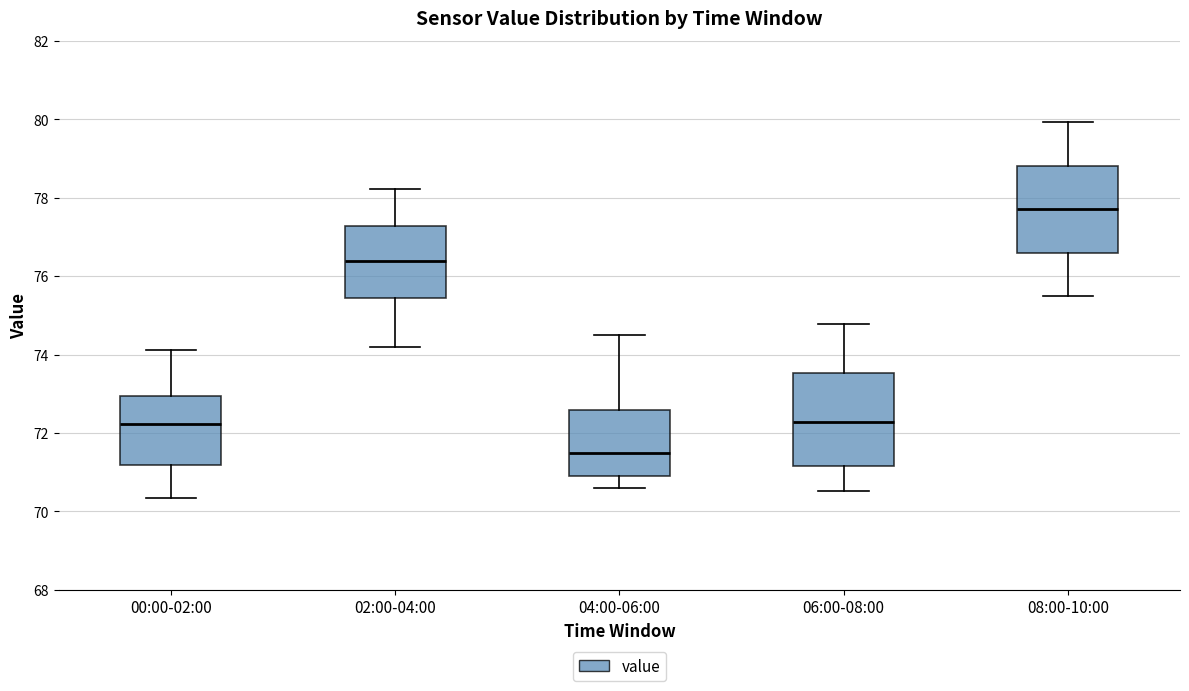

Reading left to right, read every box against the y-axis: the position of its median line, the range the box covers, and the ends of its whiskers. The values are not printed on the chart, so give them approximately, as read against the axis.

00:00-02:00: median 72.2, box 71.2 to 73.0, whiskers 70.4 to 74.2
02:00-04:00: median 76.4, box 75.4 to 77.2, whiskers 74.2 to 78.2
04:00-06:00: median 71.4, box 71.0 to 72.6, whiskers 70.6 to 74.6
06:00-08:00: median 72.2, box 71.2 to 73.6, whiskers 70.6 to 74.8
08:00-10:00: median 77.8, box 76.6 to 78.8, whiskers 75.6 to 80.0